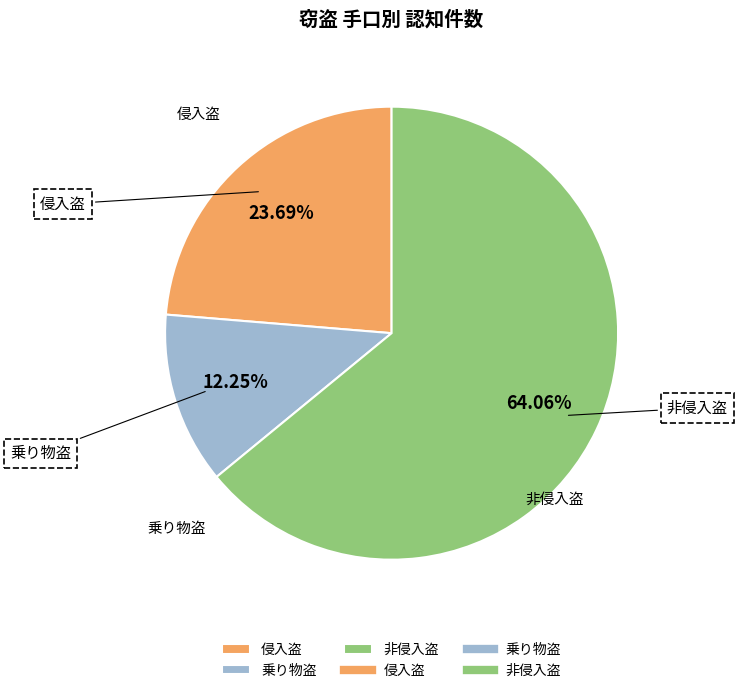

To the nearest percent, what portion does 非侵入盗 represent?

64%